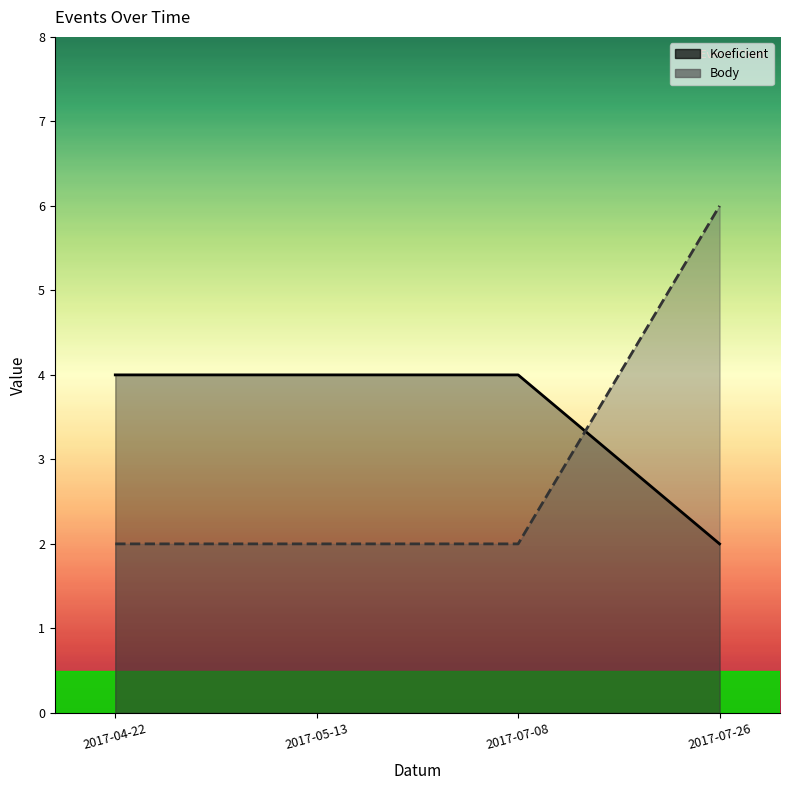

Which category has the lowest value across all series?

2017-07-26